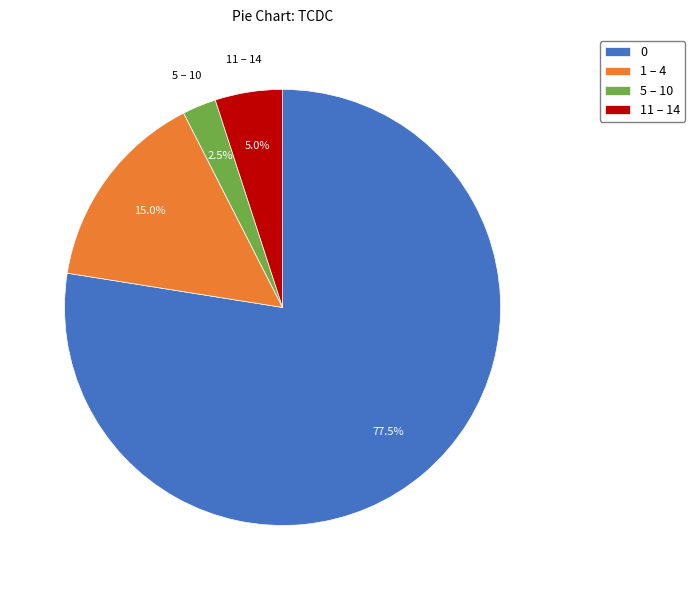

Rank the categories by value from highest to lowest.

0, 1 – 4, 11 – 14, 5 – 10